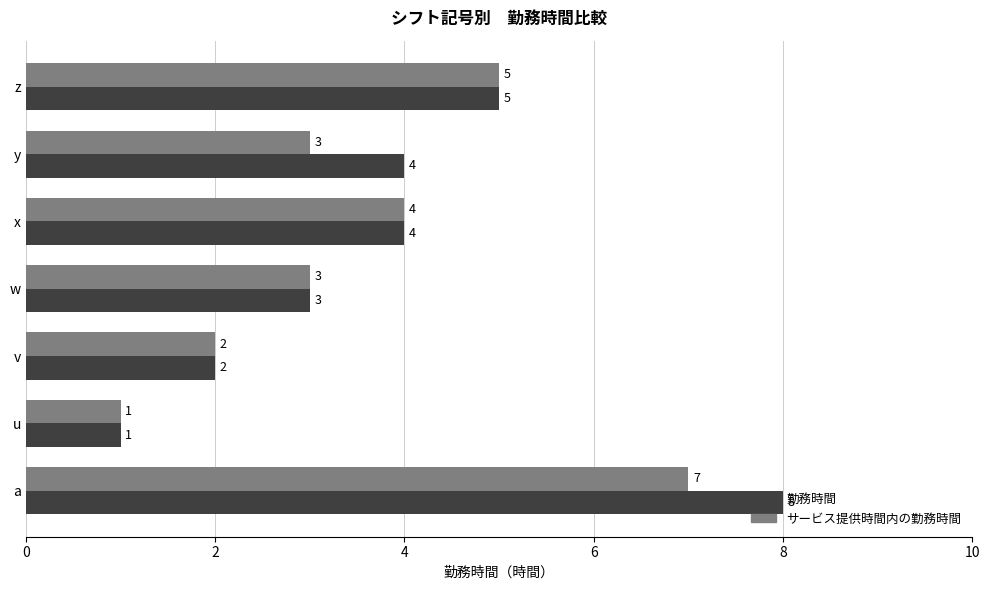

Count the サービス提供時間内の勤務時間 values in the range 2 to 5.

5